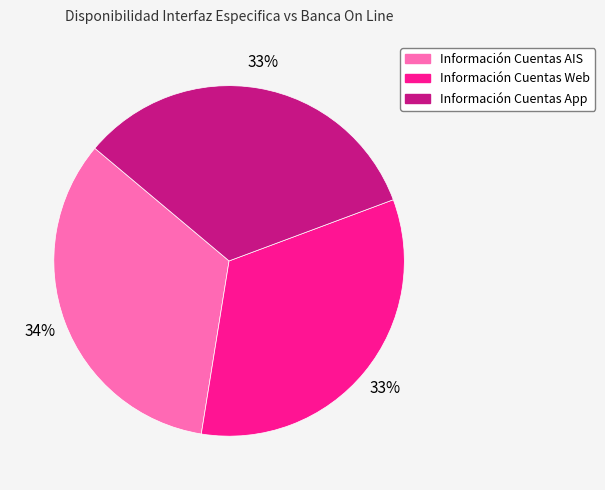

What is the ratio of the value at Información Cuentas AIS to the value at Información Cuentas Web?

1.0